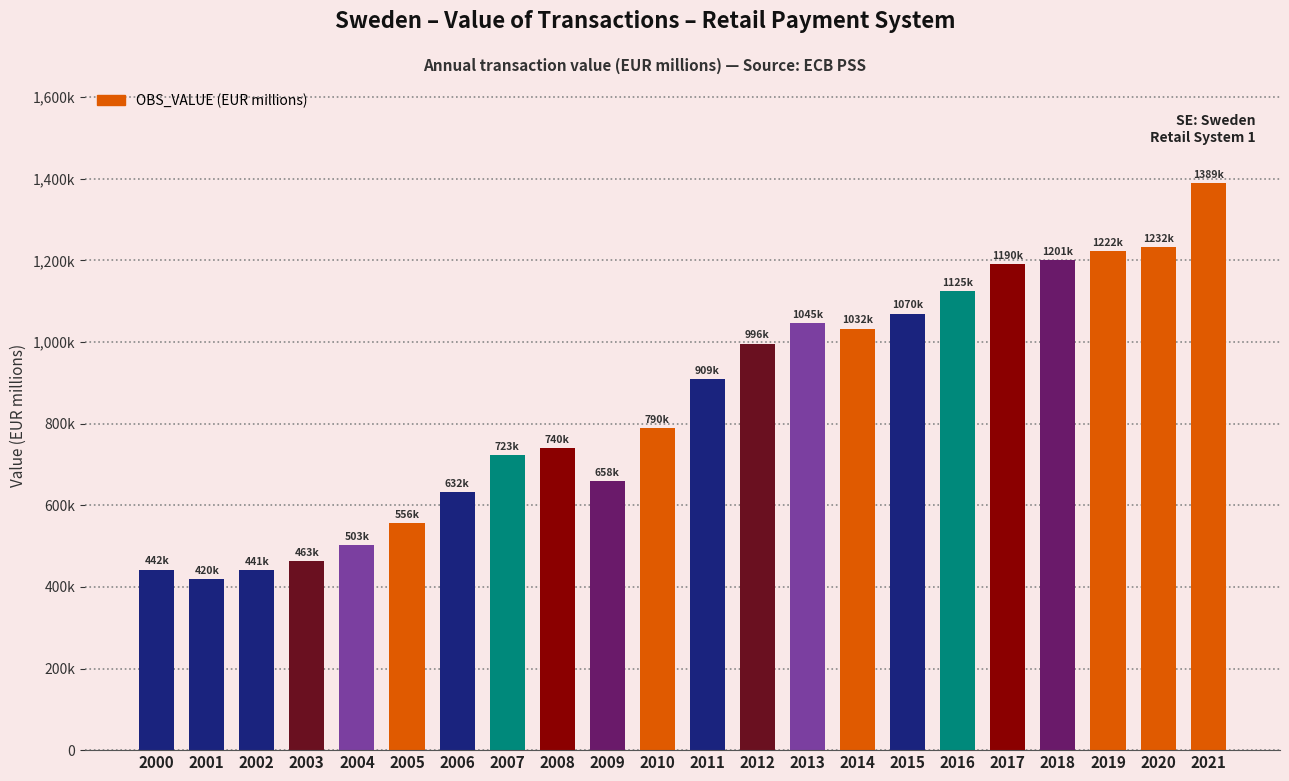

Rank the categories by value from lowest to highest.

2001, 2002, 2000, 2003, 2004, 2005, 2006, 2009, 2007, 2008, 2010, 2011, 2012, 2014, 2013, 2015, 2016, 2017, 2018, 2019, 2020, 2021